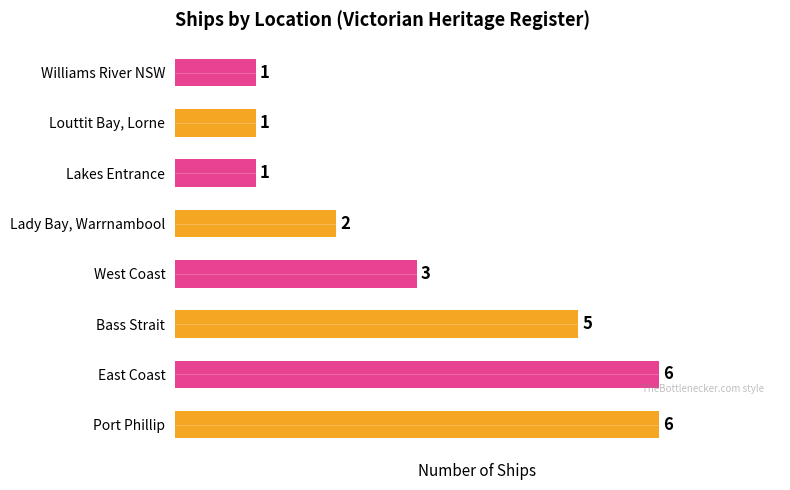

Is it true that the value at Louttit Bay, Lorne is 0?

False